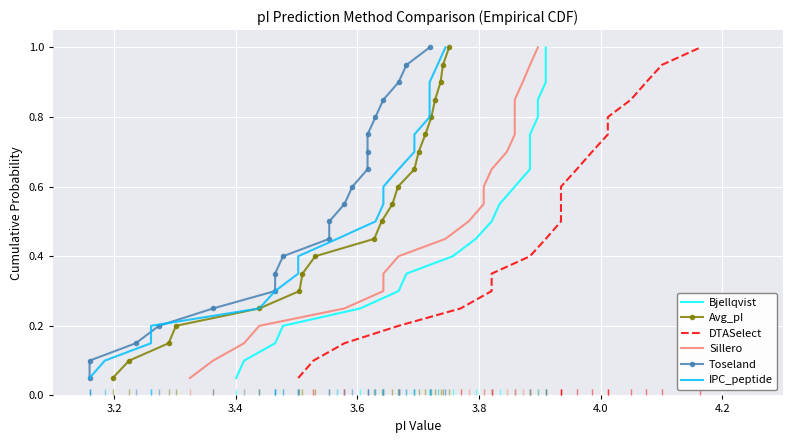

True or false: Avg_pI has more than 2 points higher than both neighbors.

False